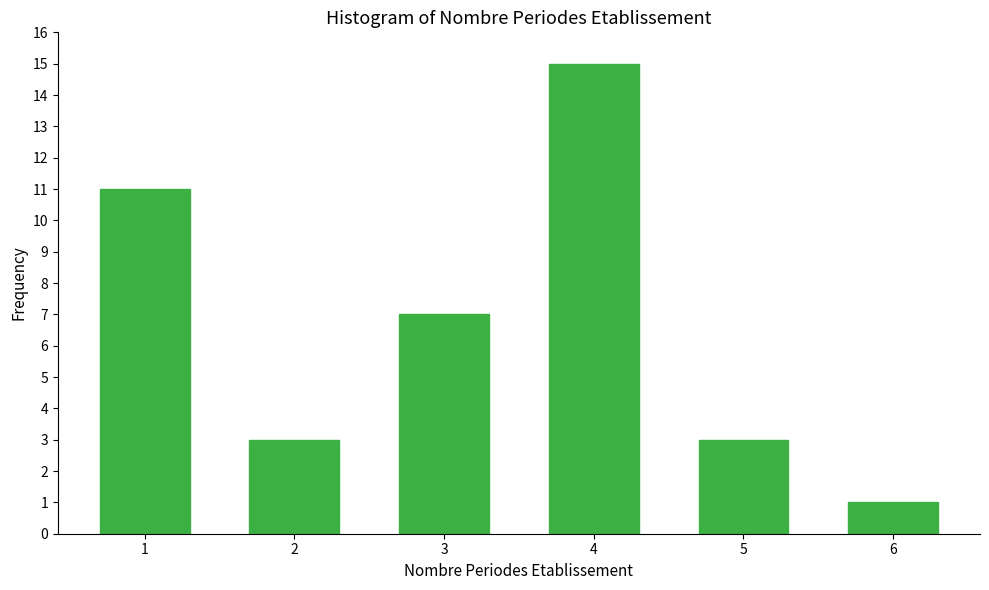

Reading left to right, transcribe this chart: for each bar, give the range it covers on the x-axis and its height. The values are not printed on the chart, so give them approximately, as read against the axis.

0.5 to 1.5: 11
1.5 to 2.5: 3
2.5 to 3.5: 7
3.5 to 4.5: 15
4.5 to 5.5: 3
5.5 to 6.5: 1